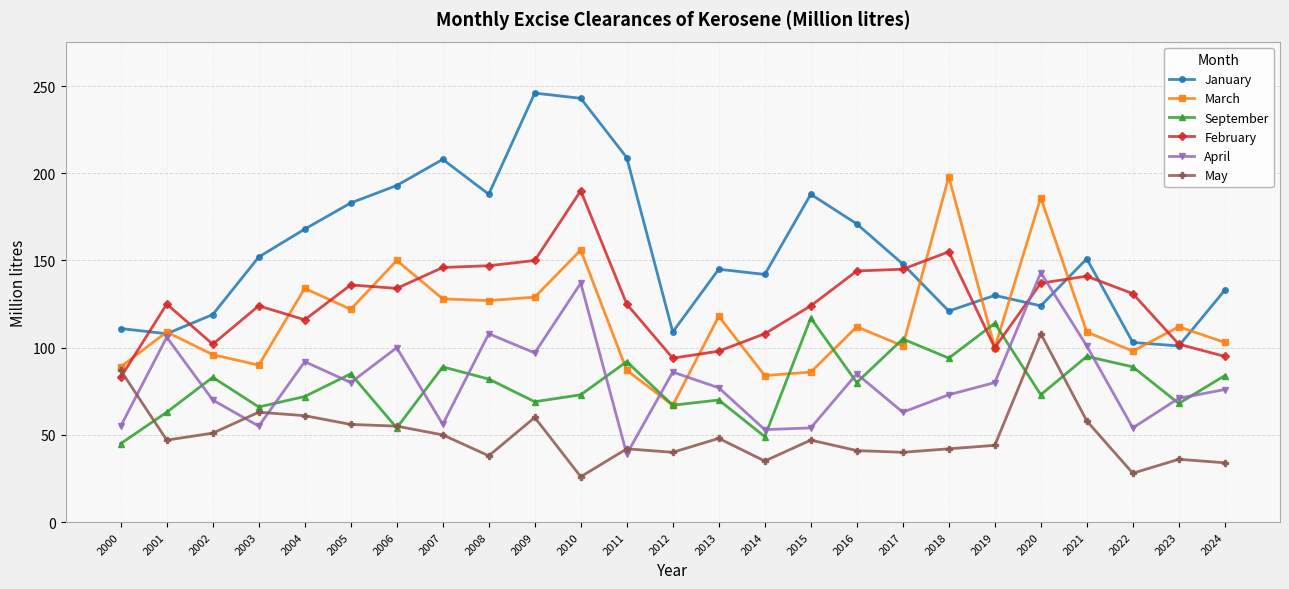

Count the number of categories in the chart.

25